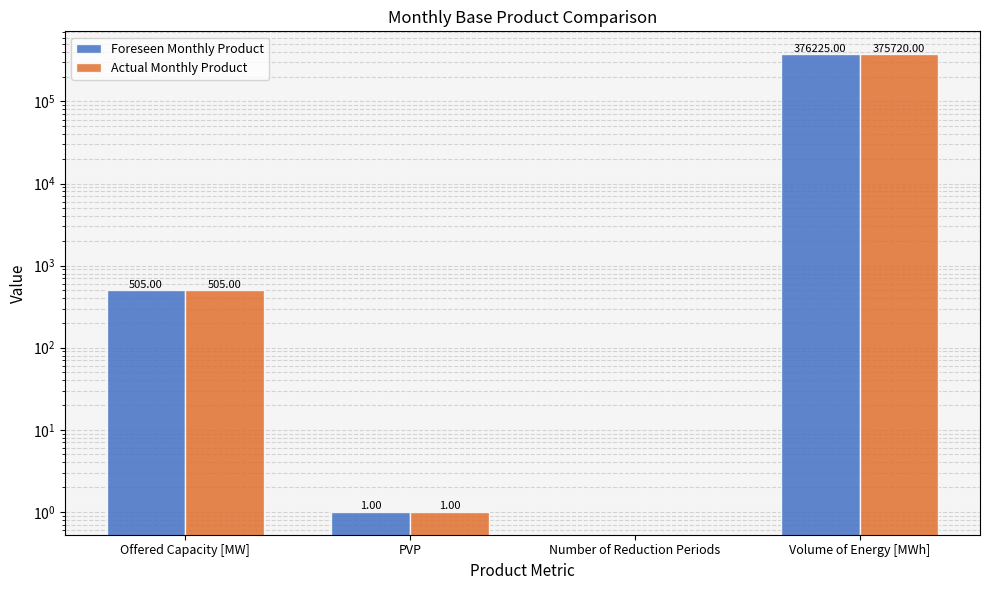

Reading right to left, list all the values displayed in this chart.

Foreseen Monthly Product: Volume of Energy [MWh]=376225	Number of Reduction Periods=0	PVP=1	Offered Capacity [MW]=505
Actual Monthly Product: Volume of Energy [MWh]=375720	Number of Reduction Periods=0	PVP=1	Offered Capacity [MW]=505